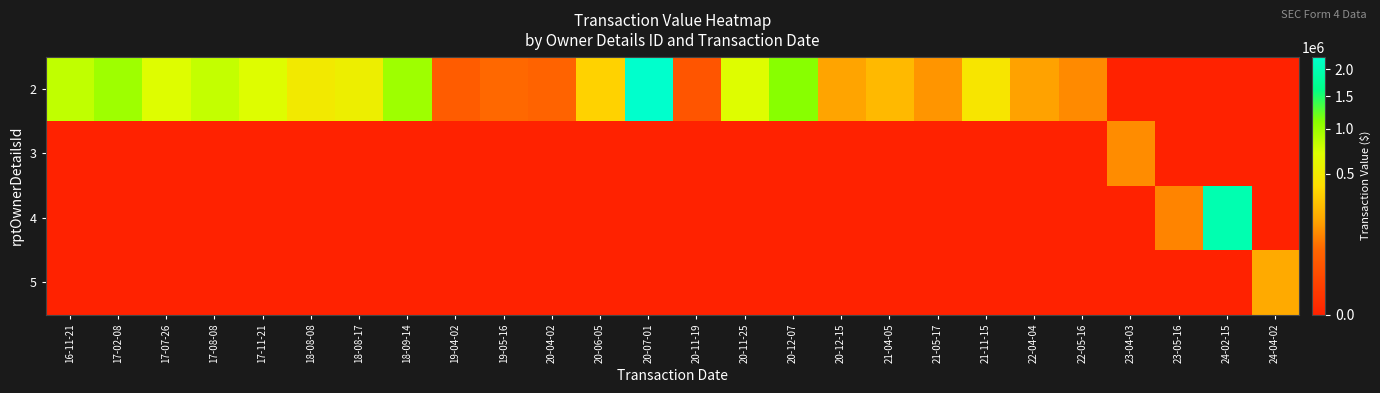

At which category does the chart reach its minimum across all series?

23-04-03